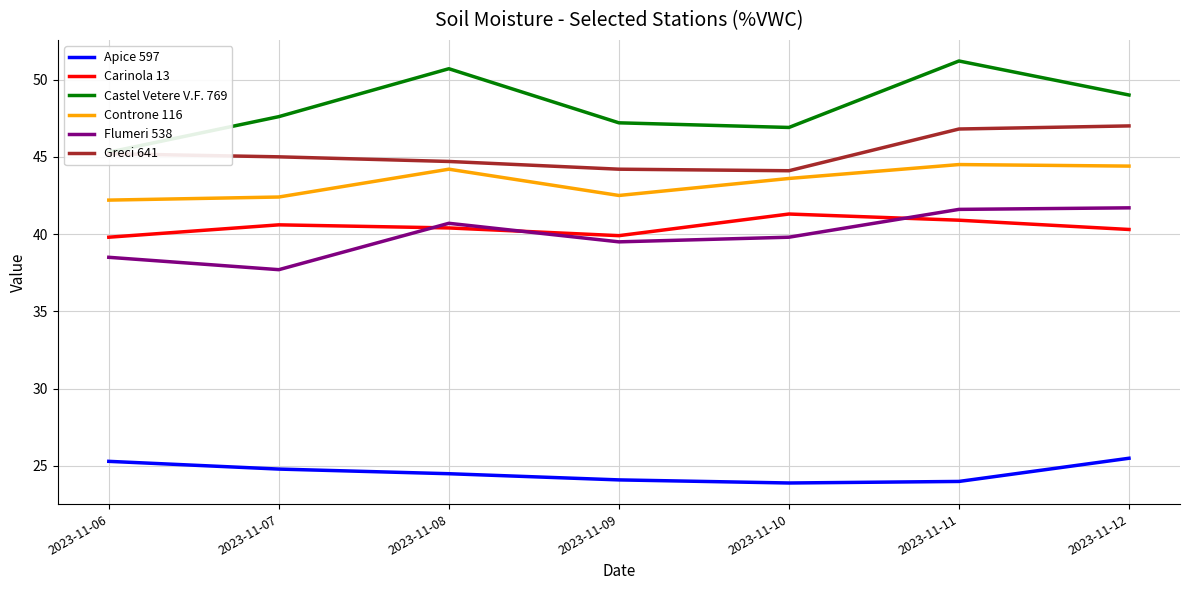

What is the difference between the second highest and second lowest values in the Carinola 13 series?

1.0